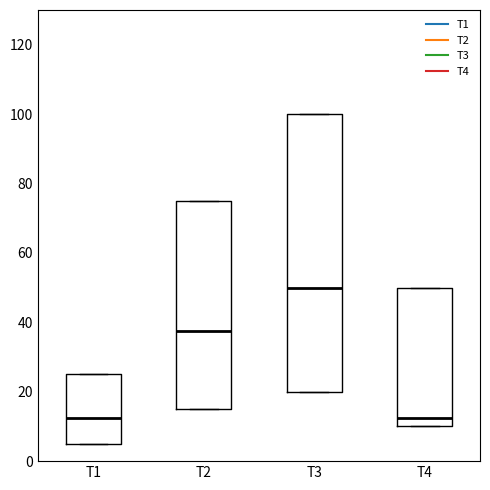

Where does the median line of the box for T4 sit on the y-axis? The values are not printed on the chart, so give them approximately, as read against the axis.

12